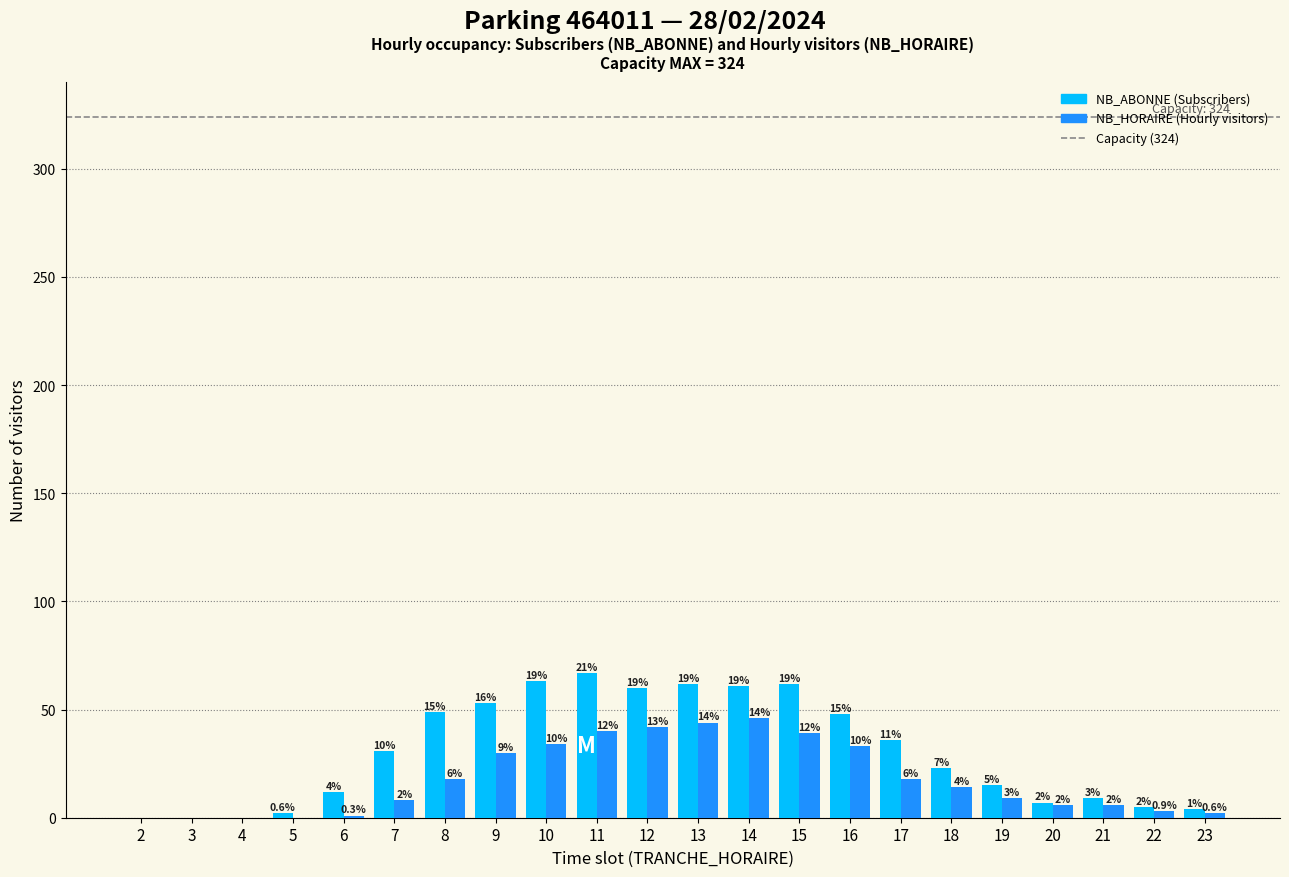

What is the total value across all series at 23?

6